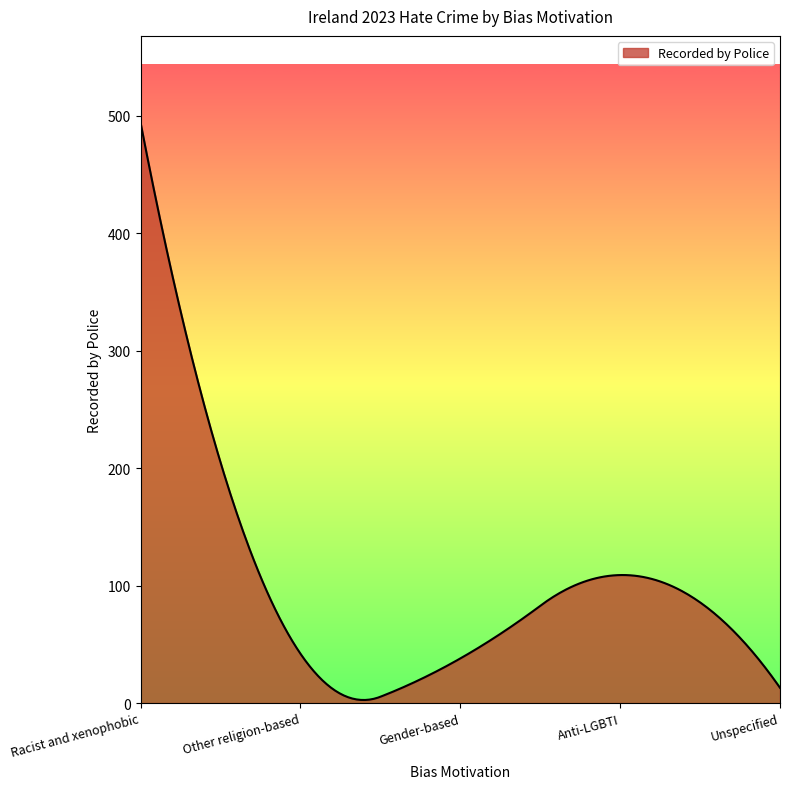

What is the greatest value displayed?

494.0